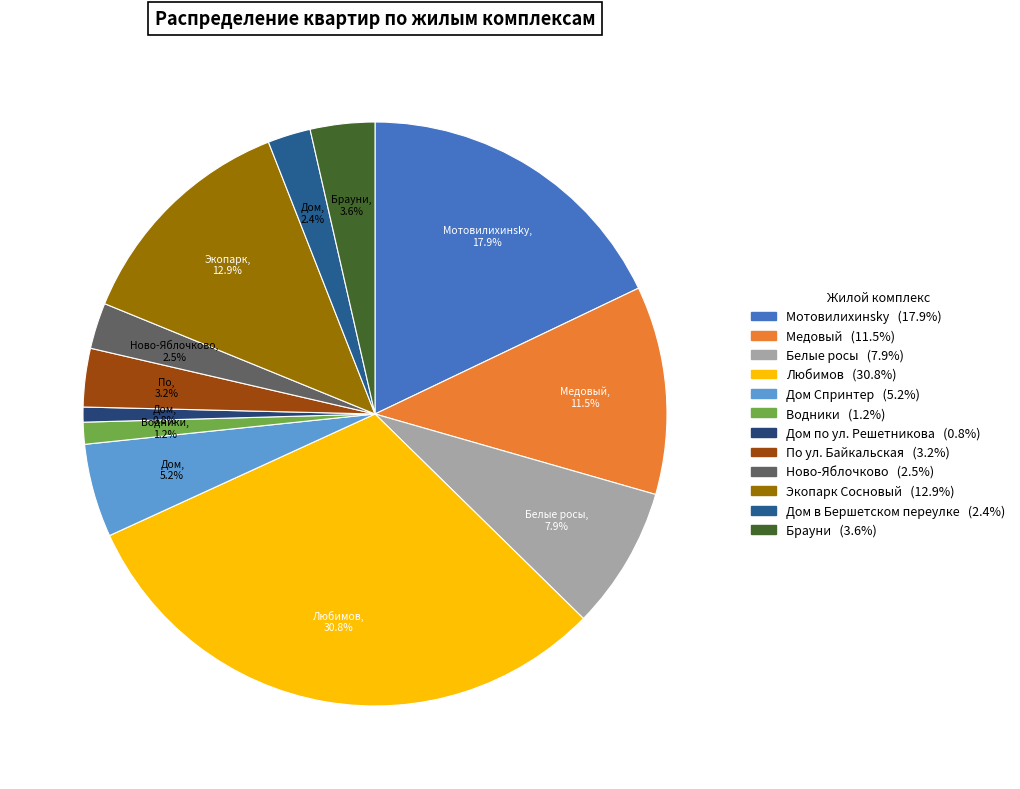

Count the number of slices in the pie.

12